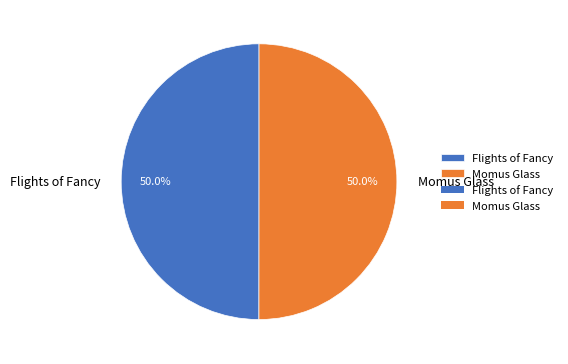

Approximately how many times larger is the value at Flights of Fancy compared to Momus Glass?

1.0